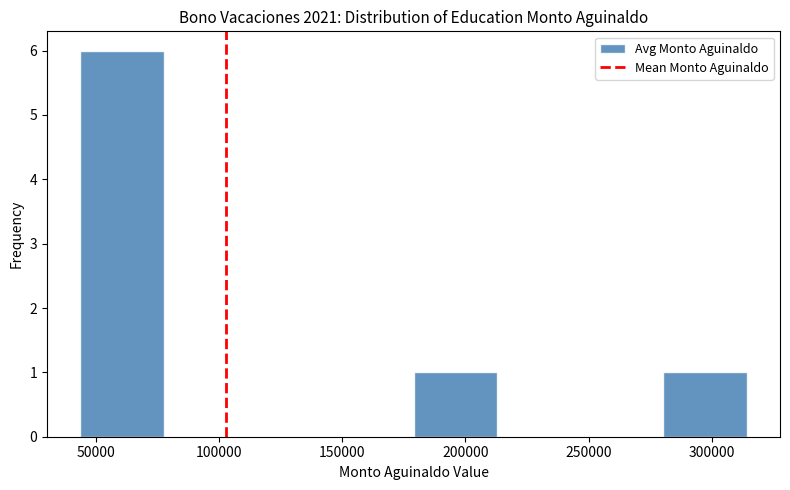

Reading left to right, transcribe this chart: for each bar, give the range it covers on the x-axis and its height. Neither the bar edges nor the heights are printed on the chart, so give them approximately, as read against the axes.

45000 to 80000: 6
80000 to 110000: 0
110000 to 145000: 0
145000 to 180000: 0
180000 to 215000: 1
215000 to 245000: 0
245000 to 280000: 0
280000 to 315000: 1